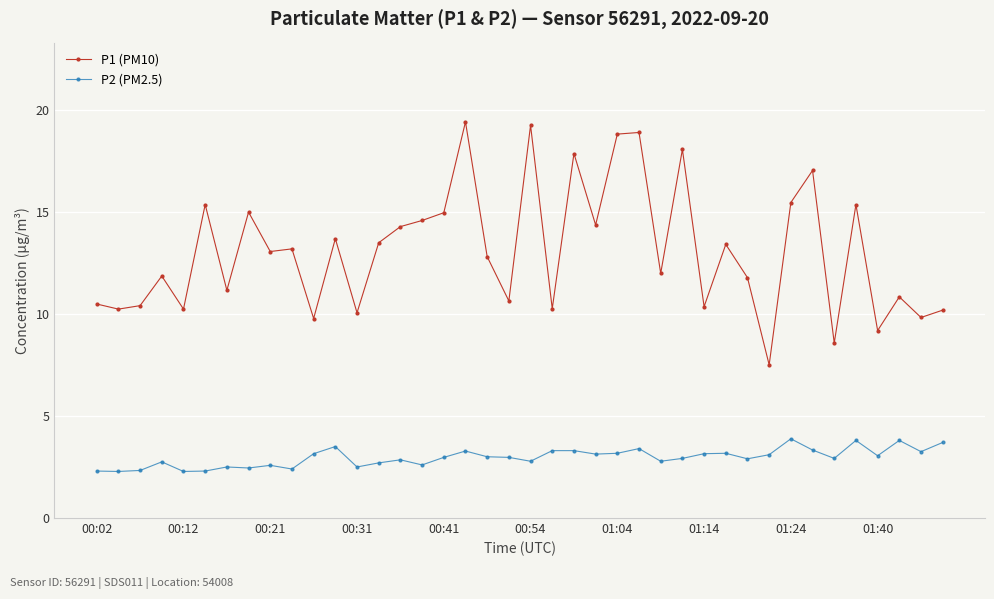

What are all the series names shown in the legend?

P1 (PM10), P2 (PM2.5)